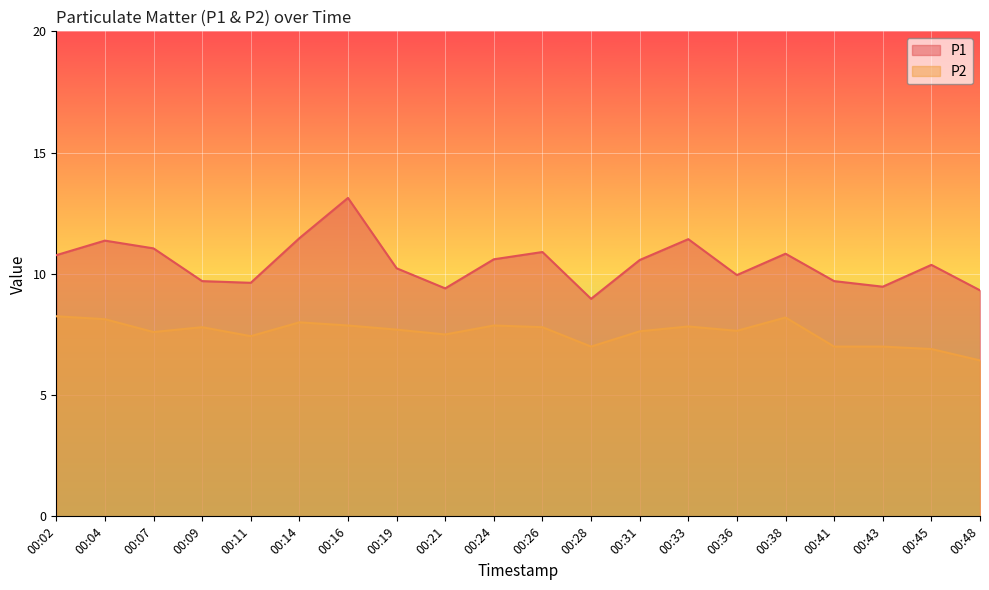

True or false: P1 has more than 1 points higher than both neighbors.

True